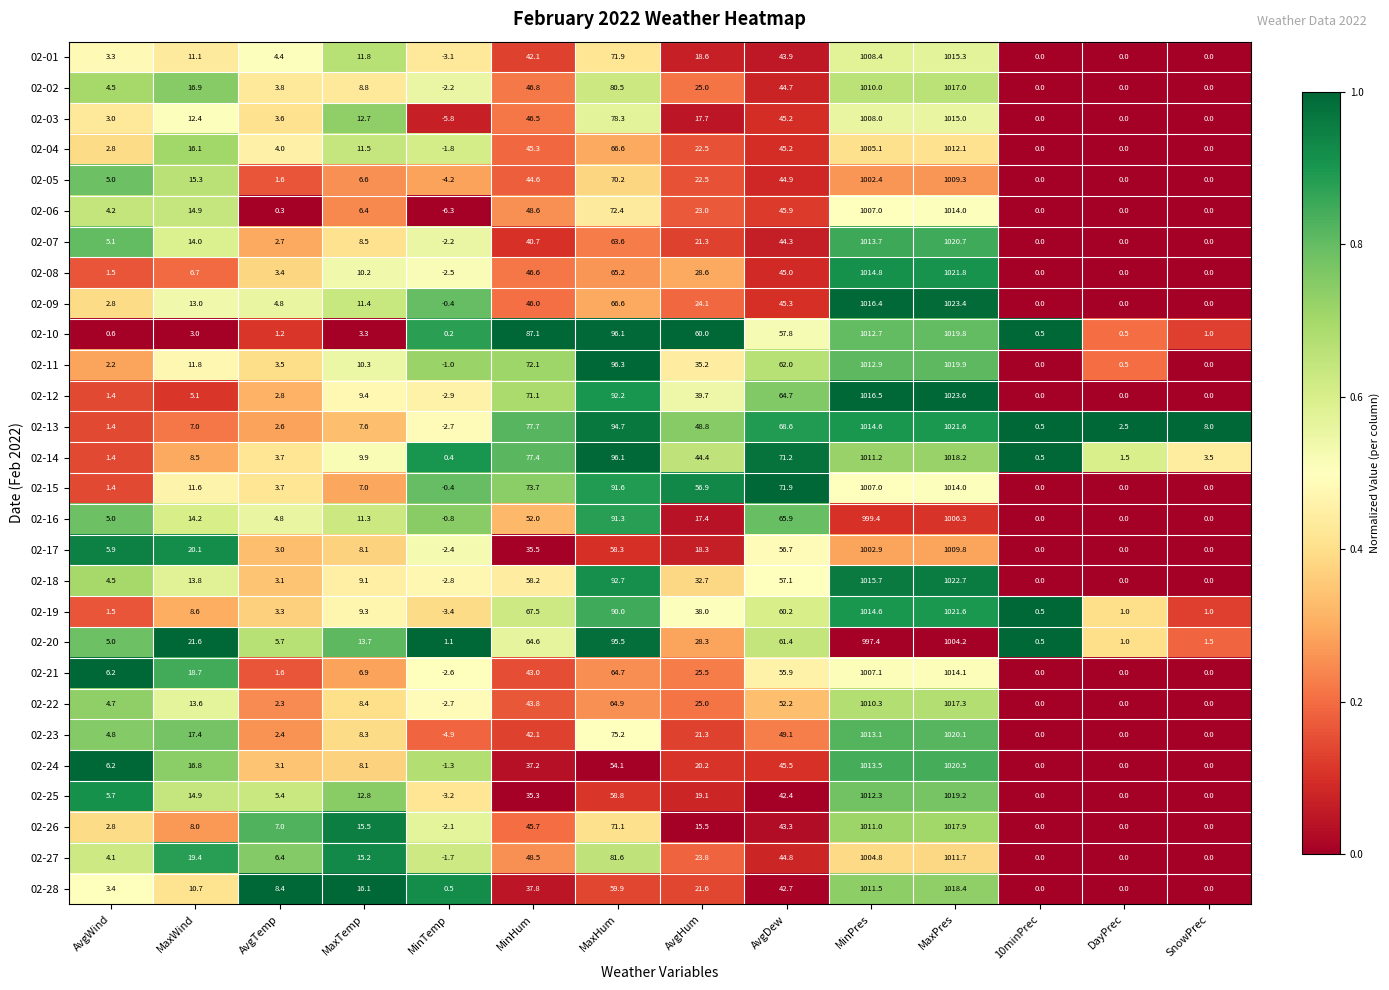

What is the sum of all 02-04 values?

2229.4